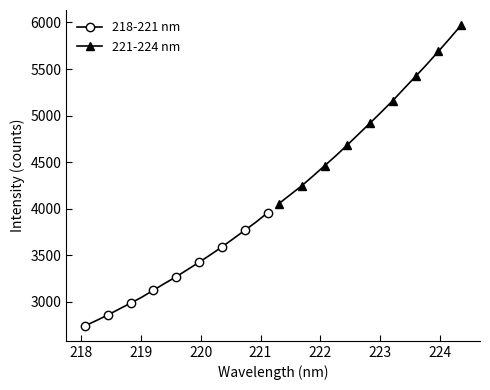

What is the difference between the maximum and minimum values in the 221-224 nm series?

1917.0